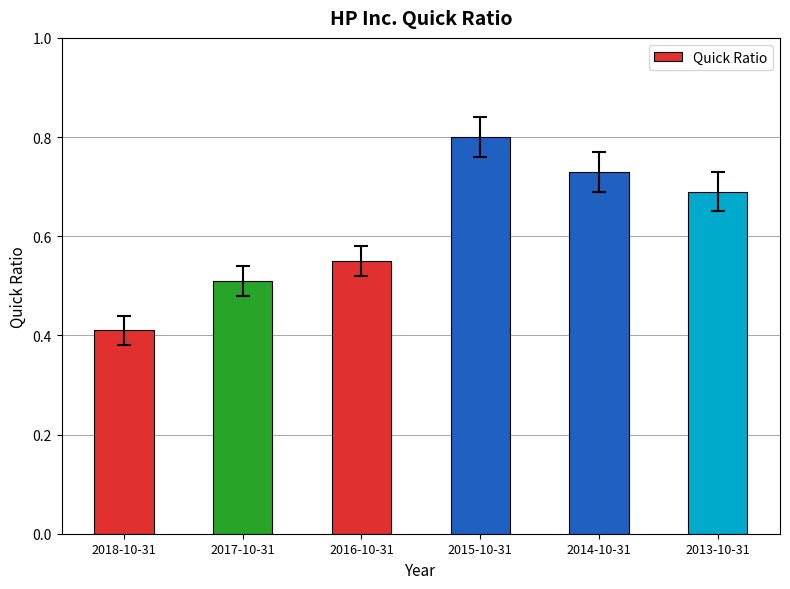

Count the values in the range 0 to 1.

6